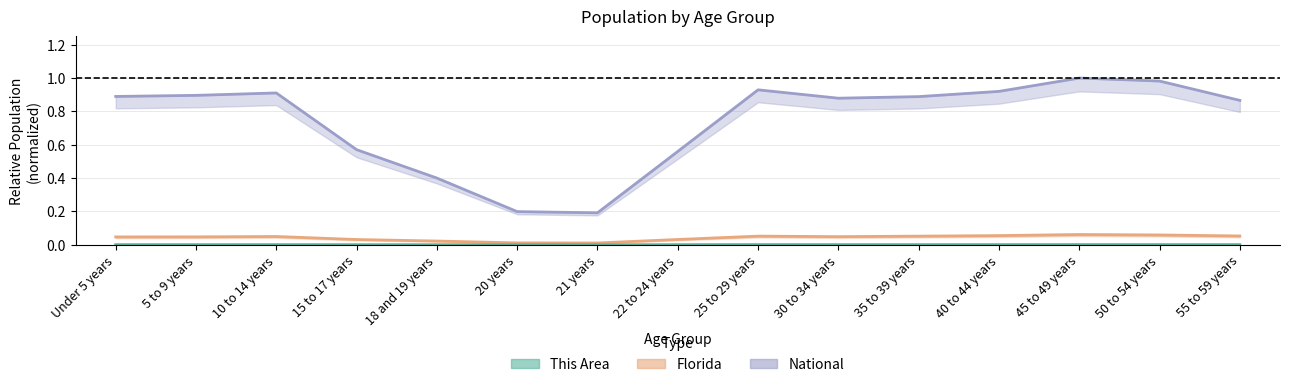

How many distinct data groups are displayed?

3